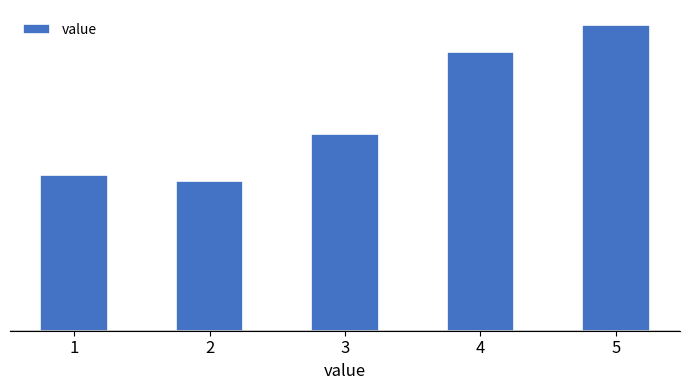

Does the chart contain any negative values?

No